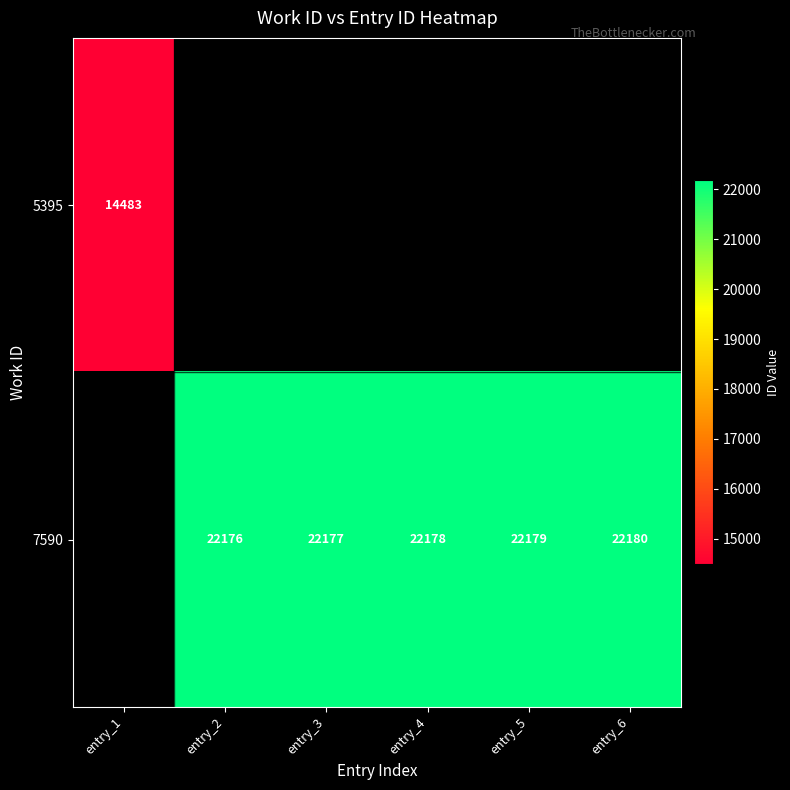

True or false: 7590 has a value of 30043 at entry_3.

False